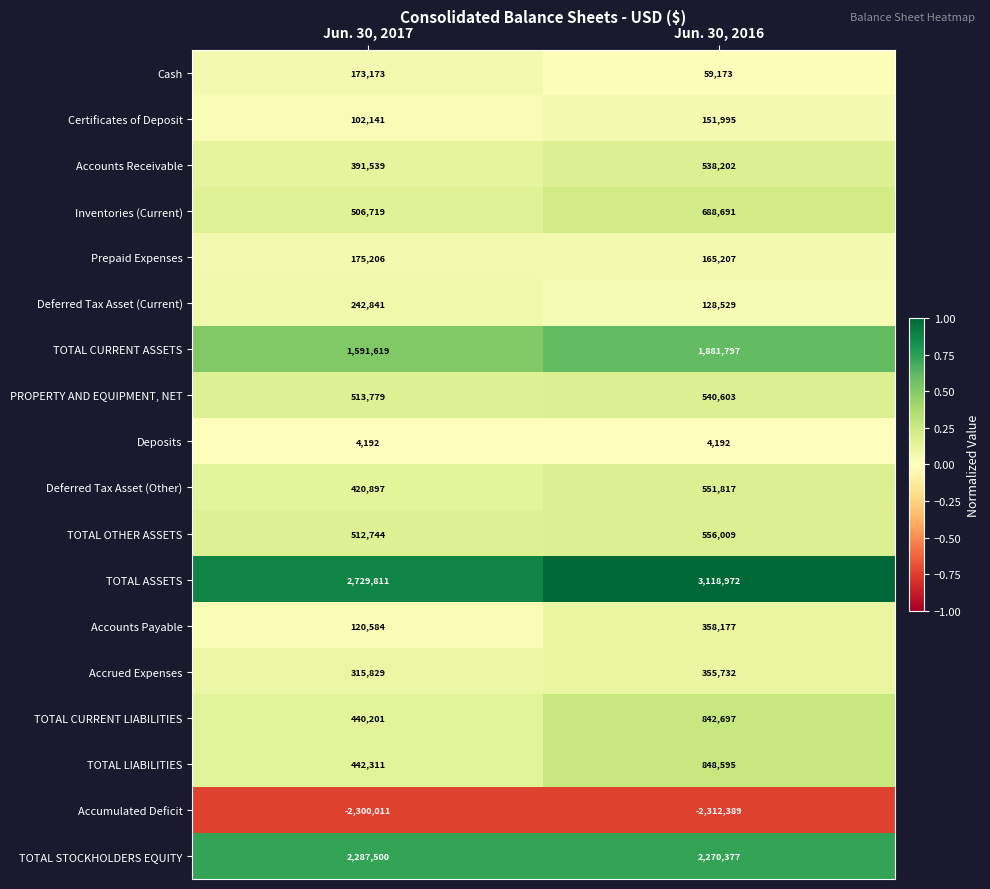

What is the difference between the TOTAL OTHER ASSETS values at Jun. 30, 2016 and Jun. 30, 2017?

43265